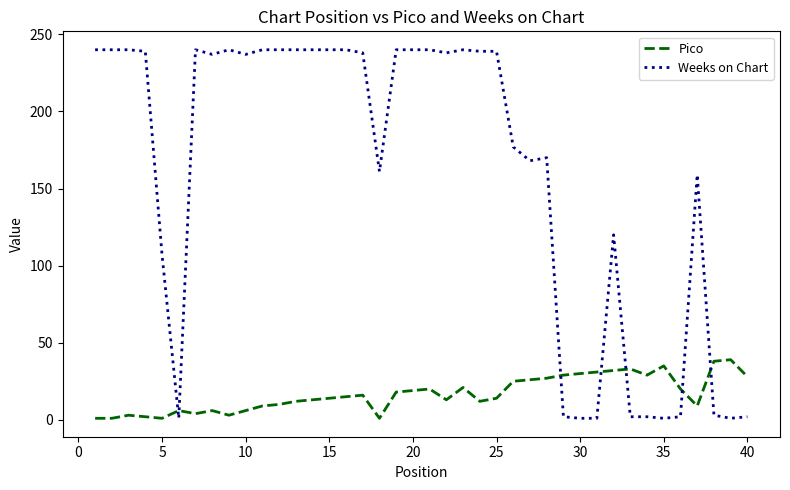

Which series has the largest total across all categories?

Weeks on Chart